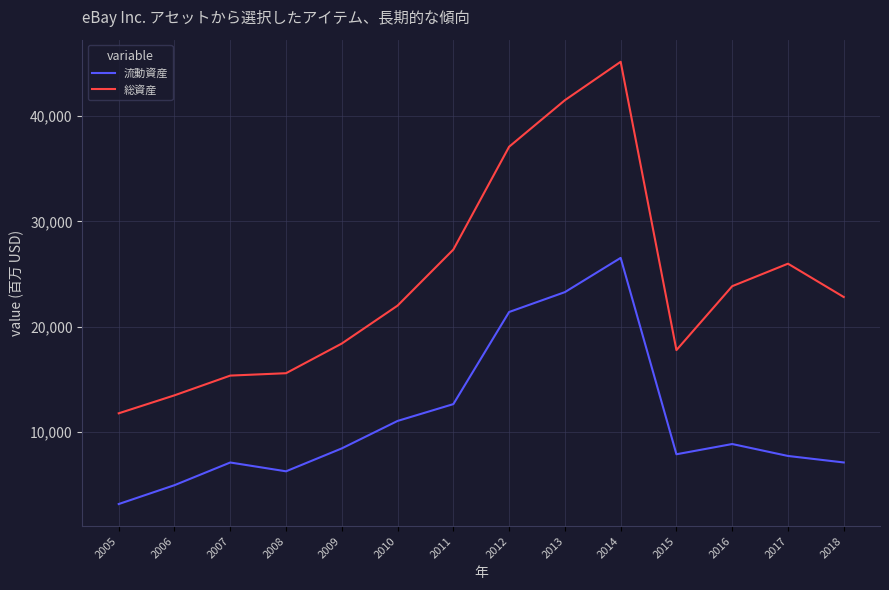

What is the total value across all series at 2012?

58472